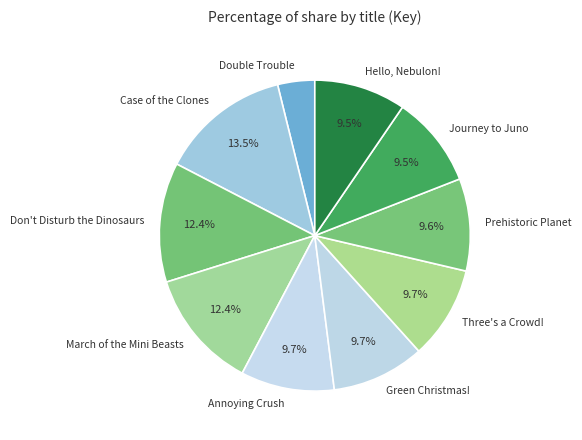

How much of the chart is everything except Journey to Juno?

90.5%